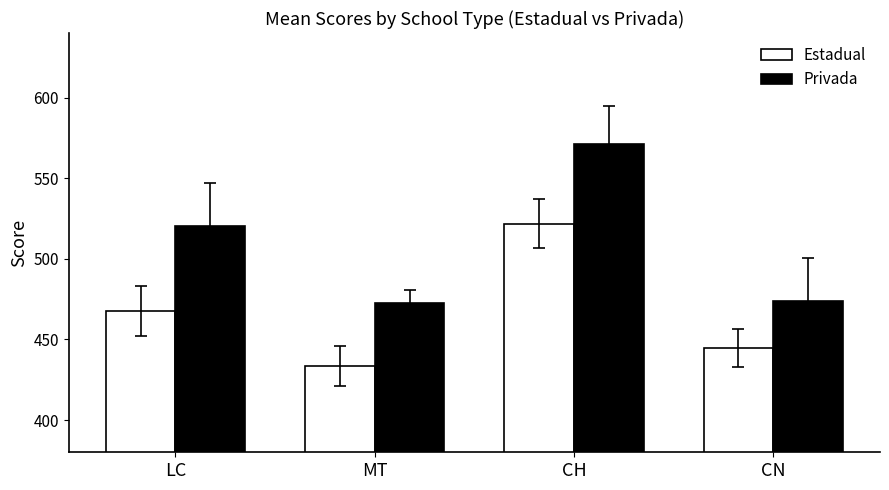

What is the difference between the maximum and minimum values in the Privada series?

98.5